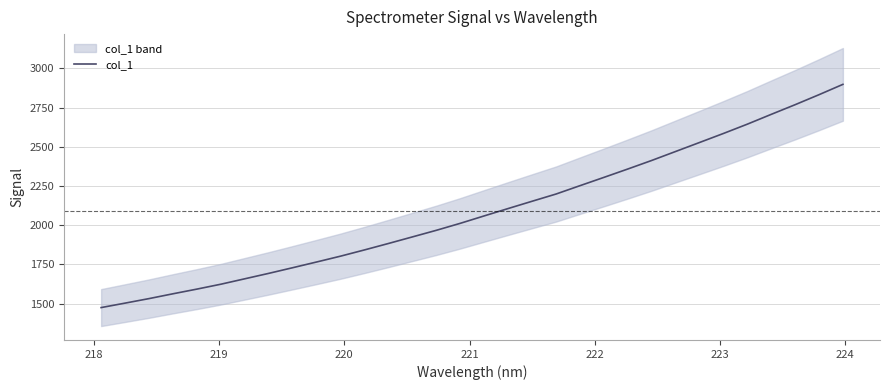

How many data points does each series have?

32